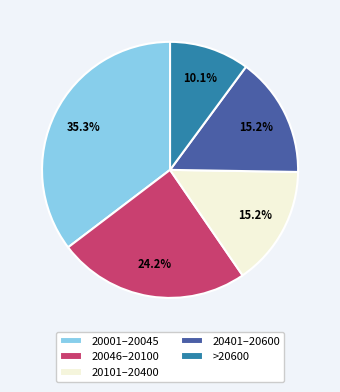

Between 20101–20400 and 20001–20045, which is larger?

20001–20045